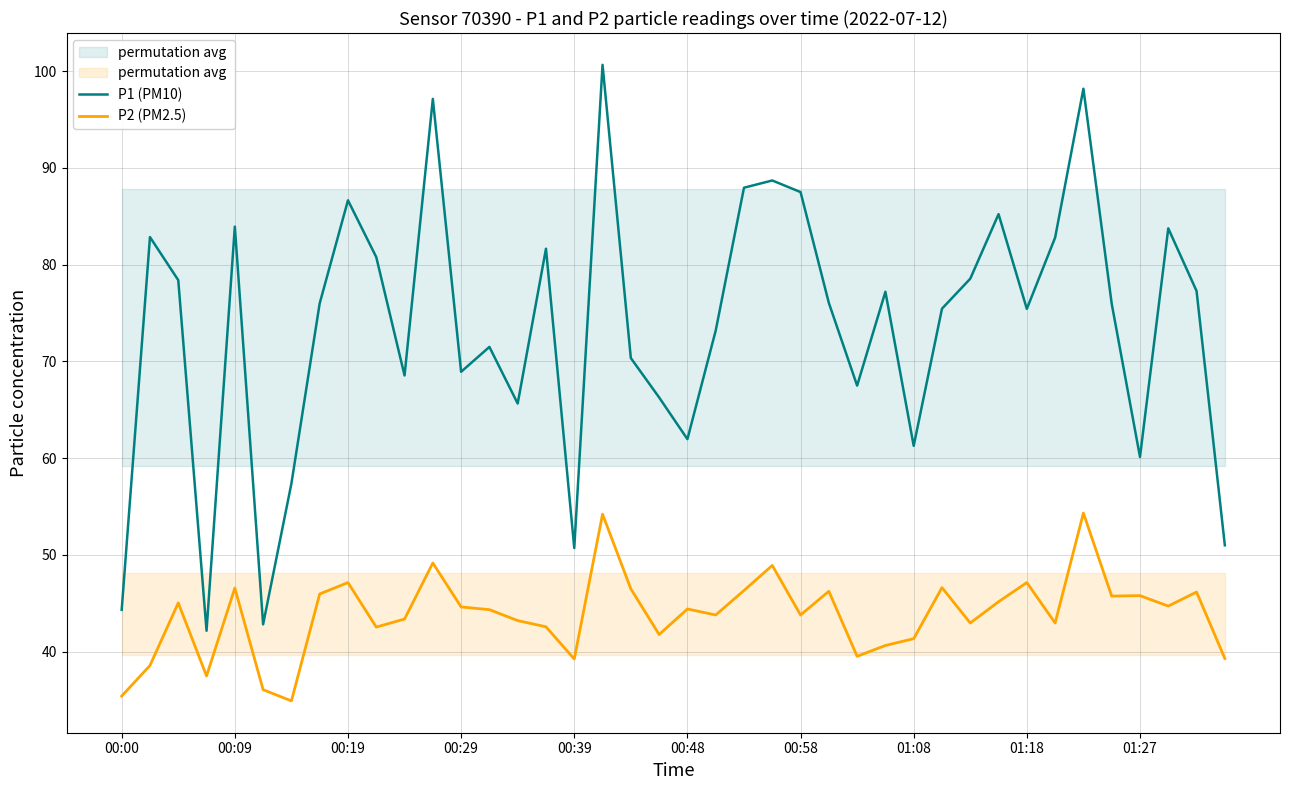

True or false: P1 (PM10) has a value of 75.4 at 01:18.

True